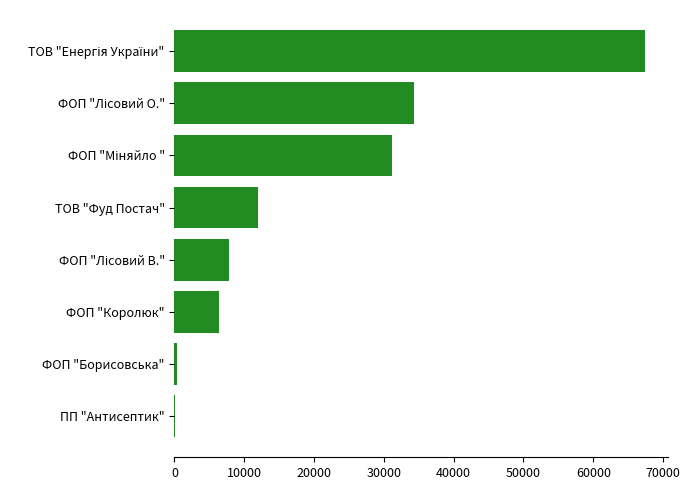

What is the greatest value displayed?

67359.6